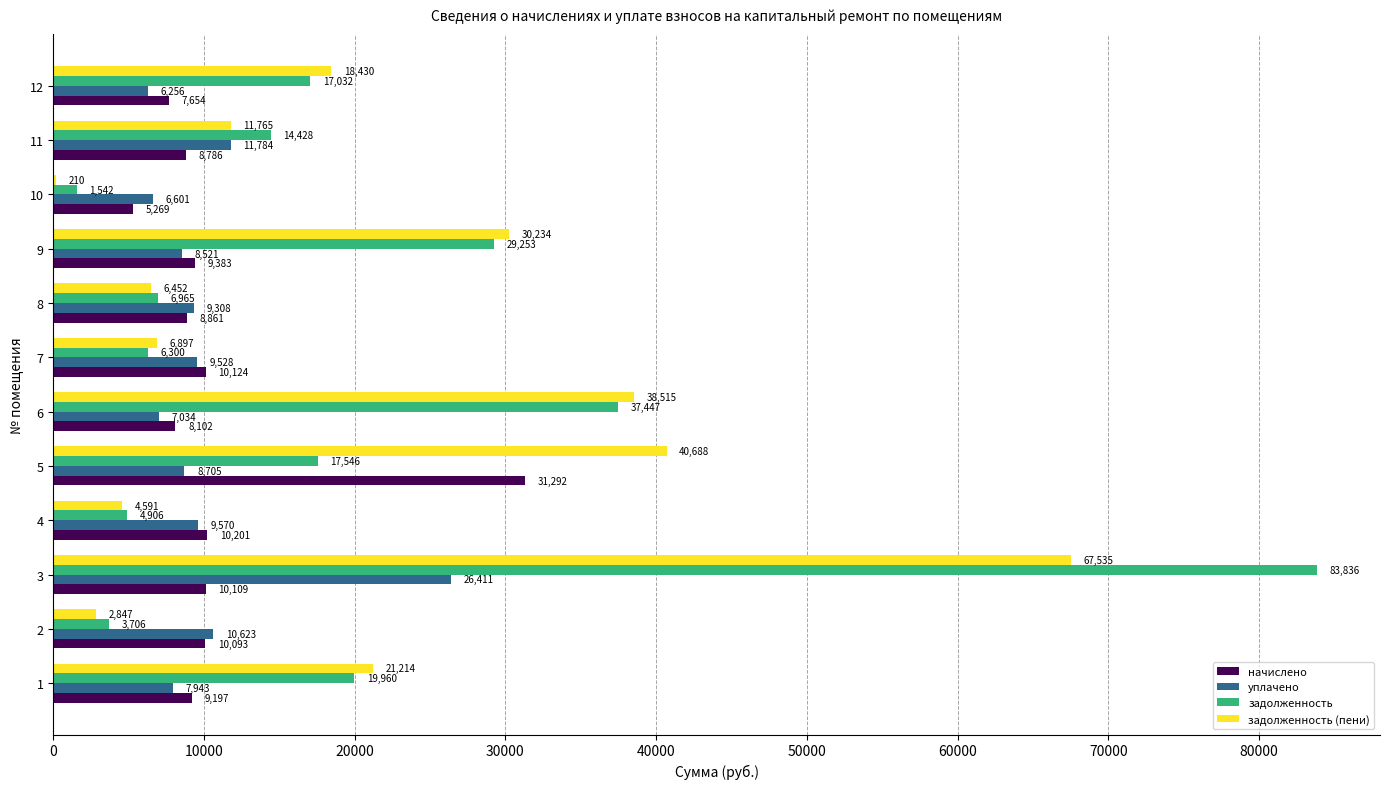

Where is задолженность (пени) nearest to the value 33872?

9